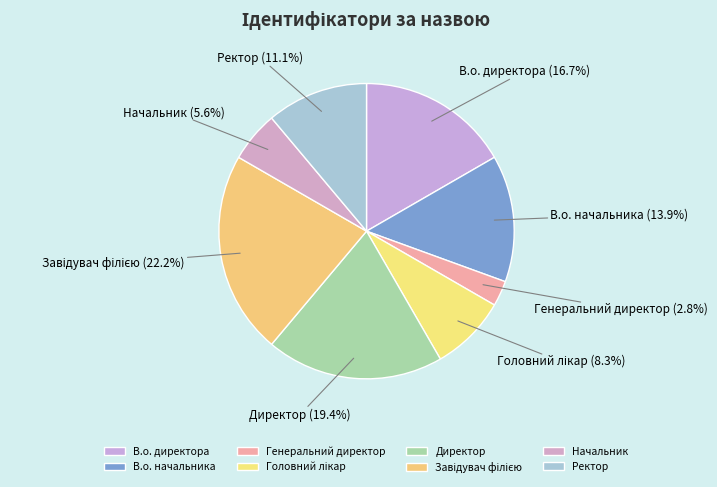

Which slice is the smallest?

Генеральний директор